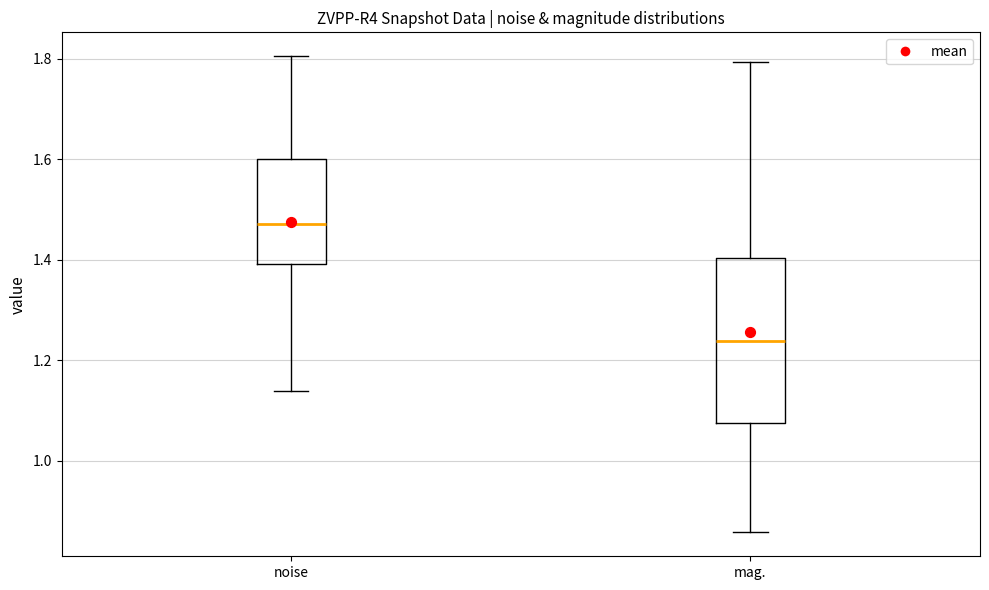

Which box's median line is the highest?

noise